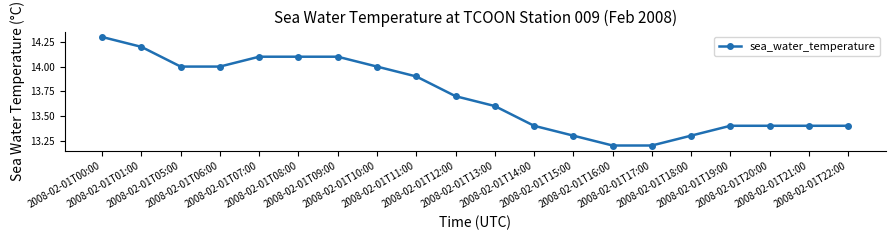

What is the minimum value shown in the chart?

13.2